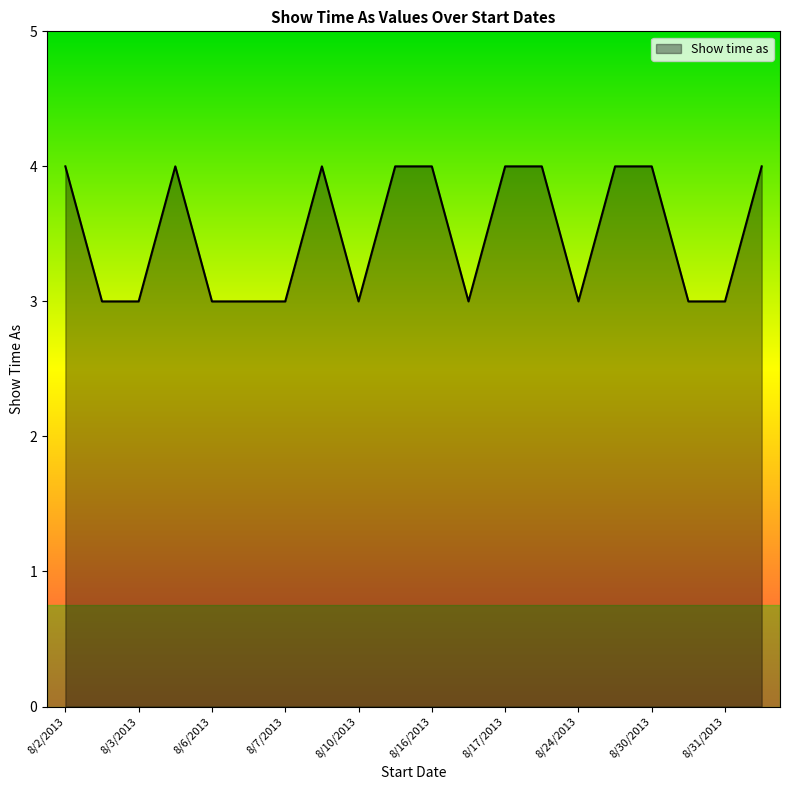

How many distinct data groups are displayed?

1